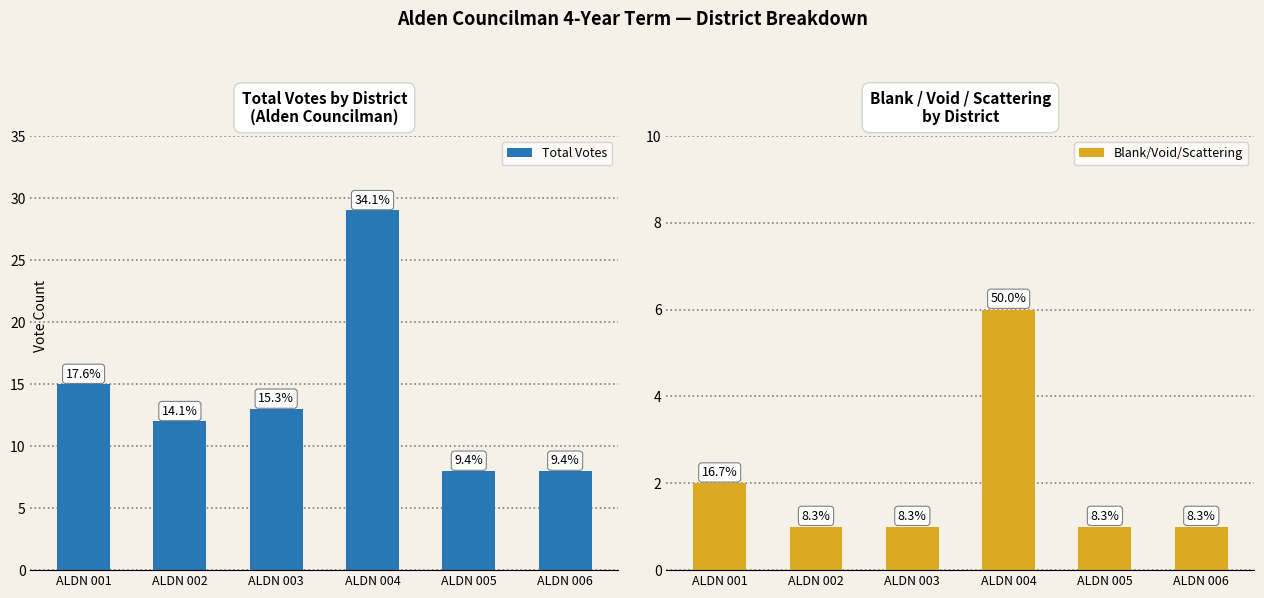

What is the value of the Blank/Void/Scattering bar at the 6th from the left?

1